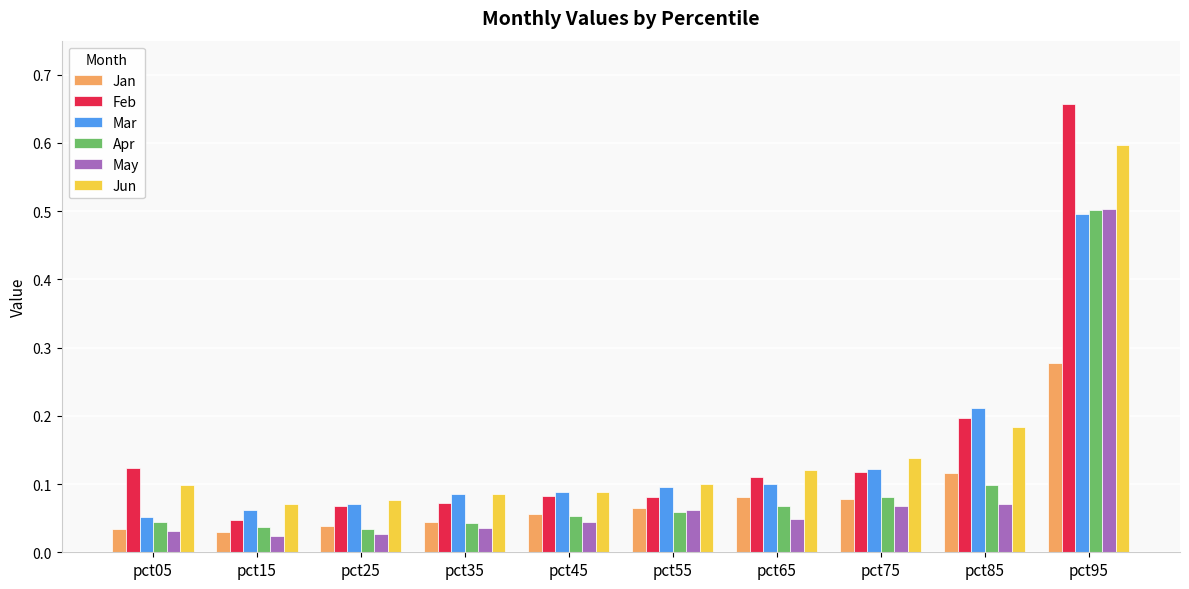

Which series changed the most between pct35 and pct75?

Jun